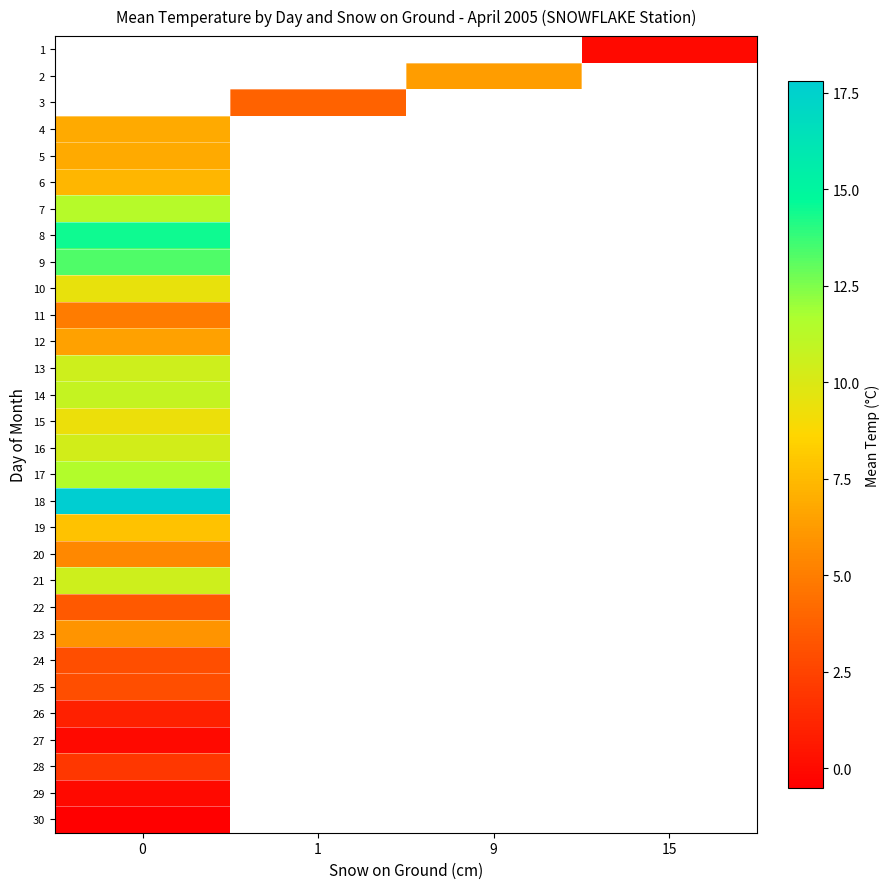

What is the lowest value of the row_24 series?

3.0